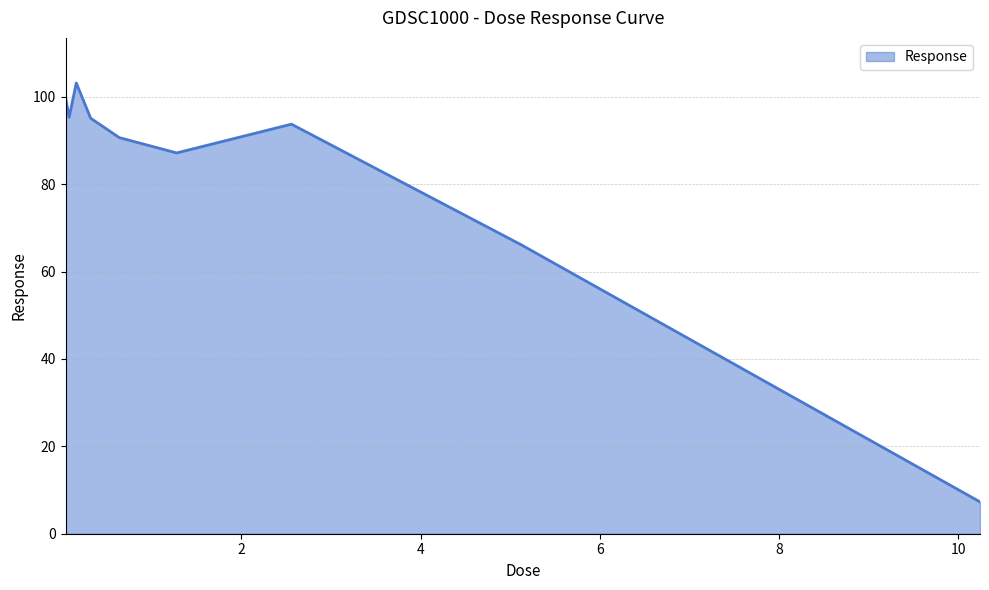

What is the maximum value shown in the chart?

103.2